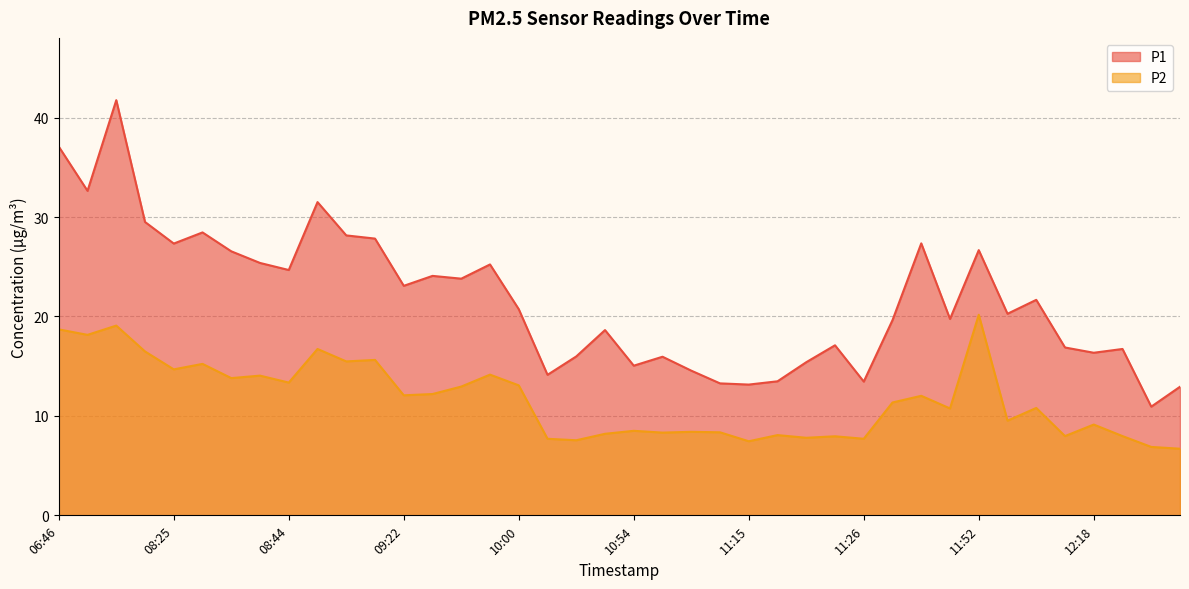

Rank the series at 12:15 from lowest to highest value.

P2, P1